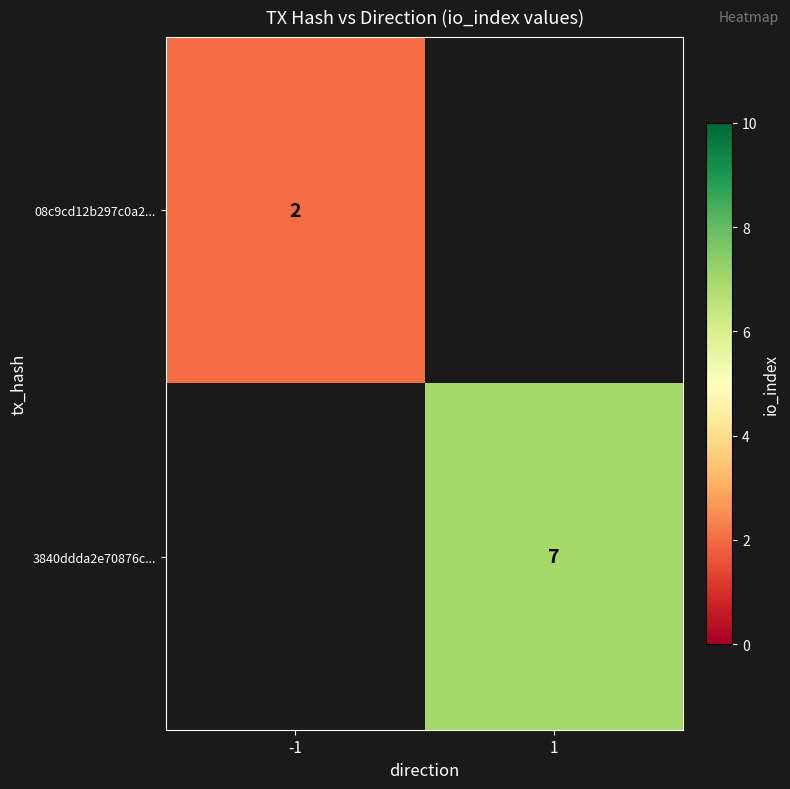

Which series has the widest spread of values?

08c9cd12b297c0a2...